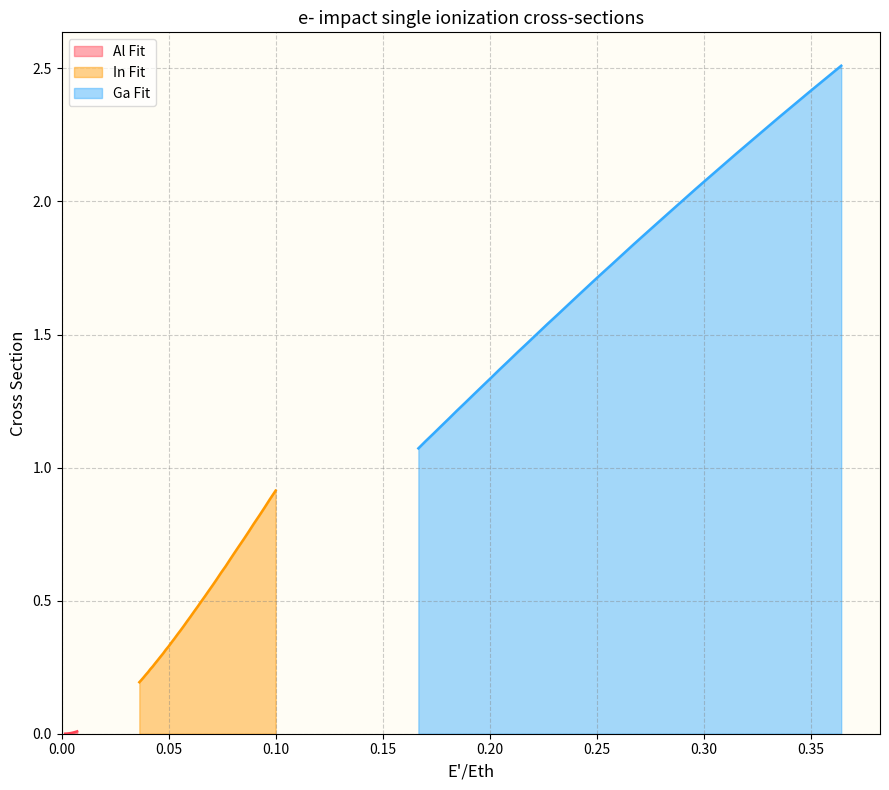

True or false: Ga Fit has more than 2 interior local peaks.

False